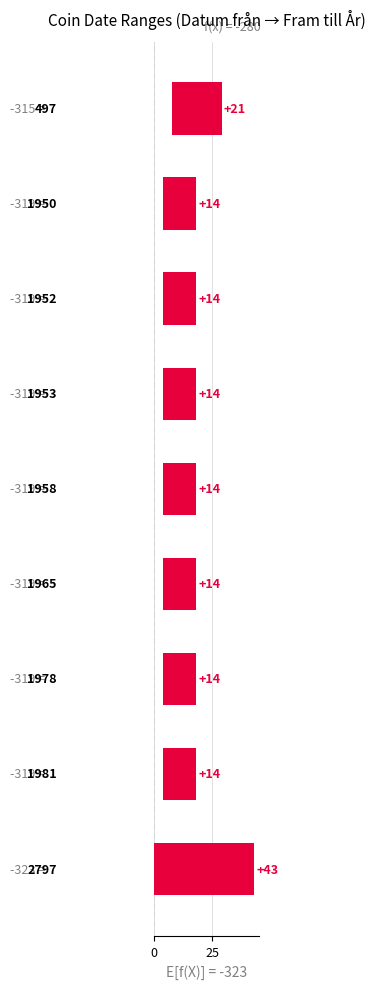

What is the minimum value shown in the chart?

14